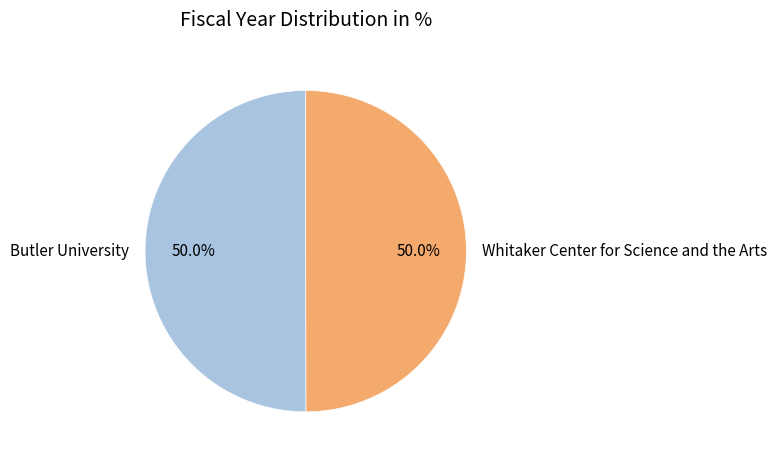

How many slices are in this pie chart?

2